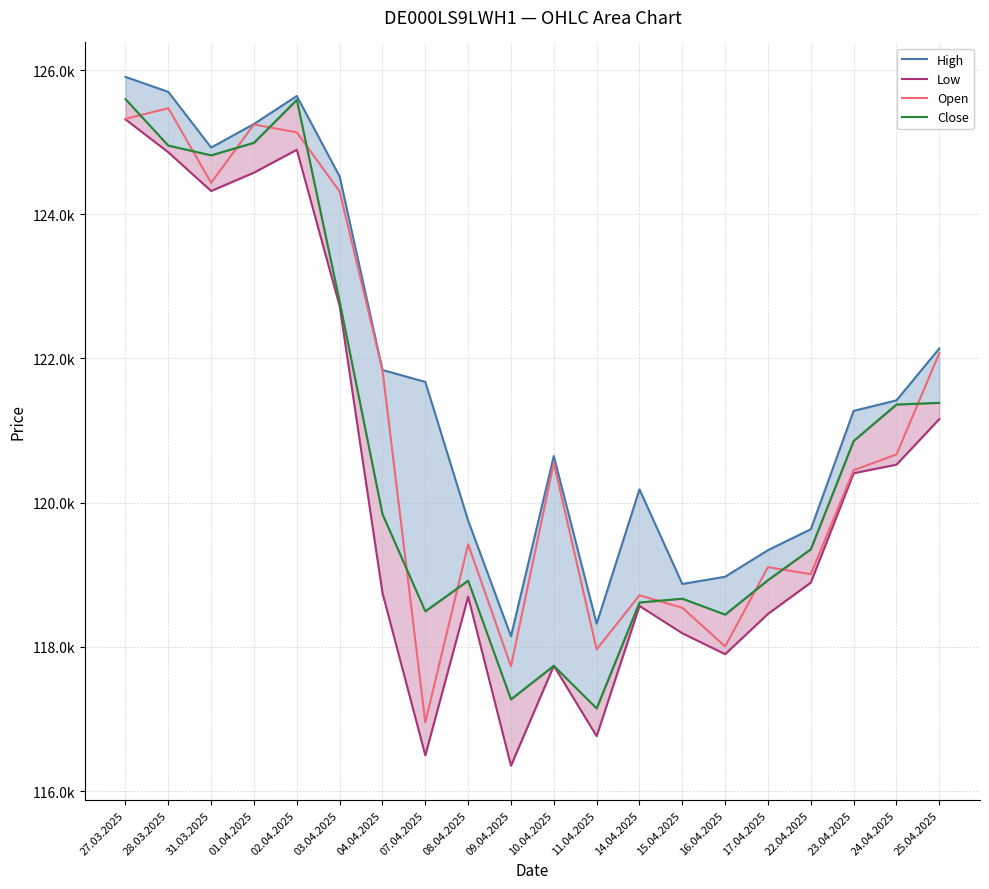

What is the value of the Close point at the 20th from the left?

121385